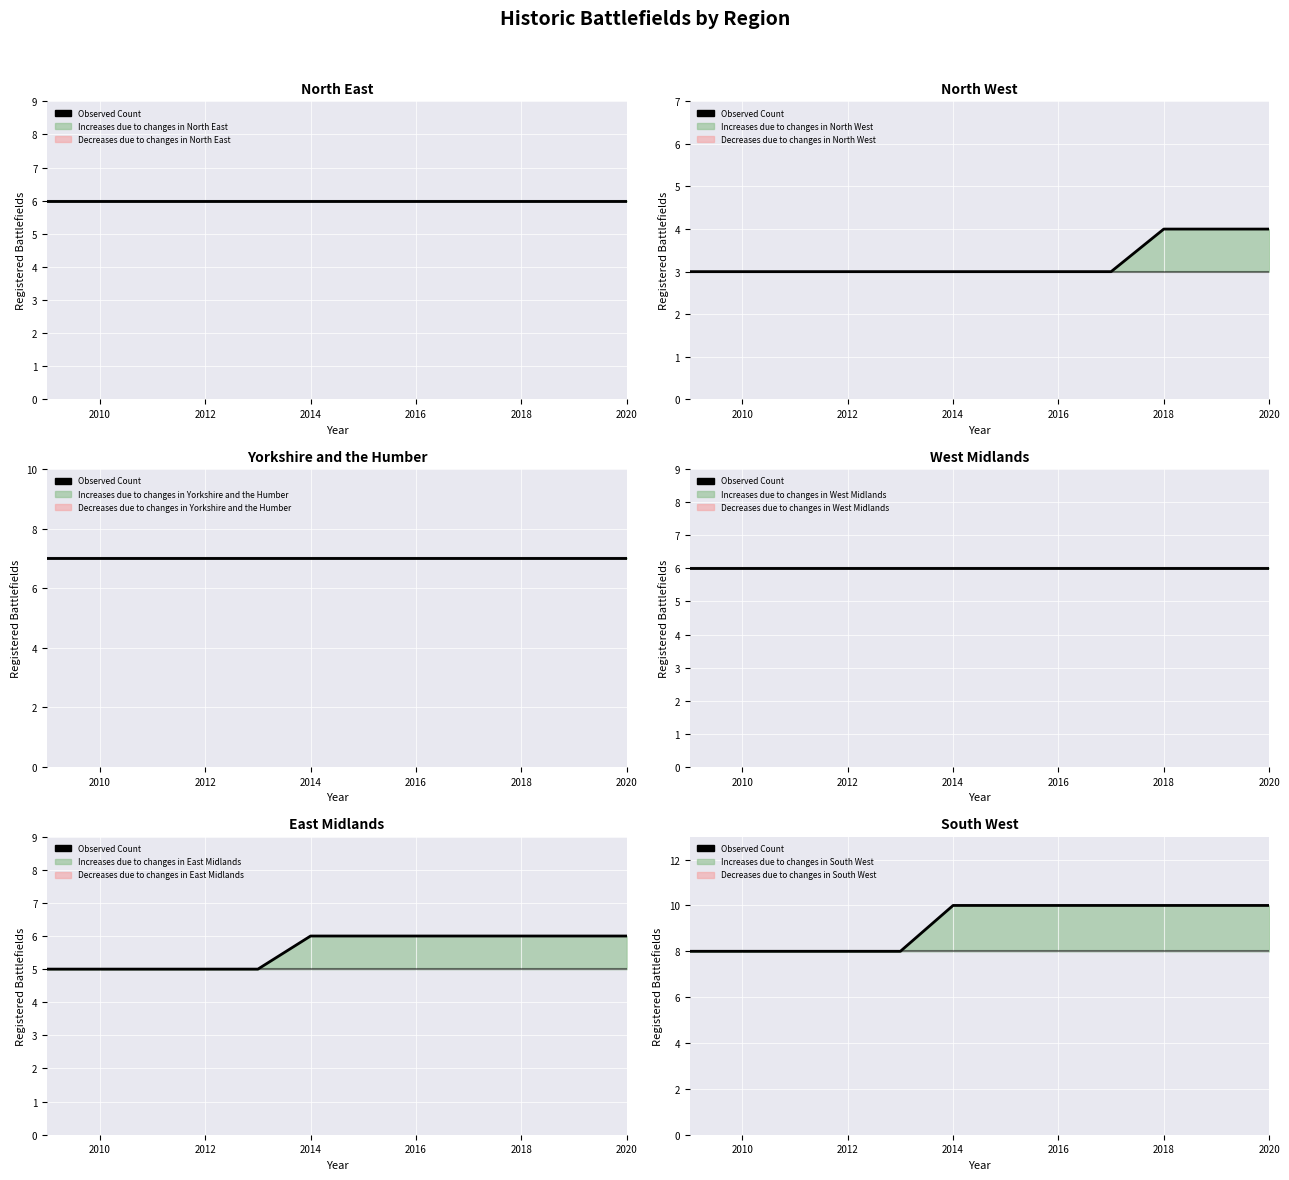

Is this an area chart (filled region under the line)?

No